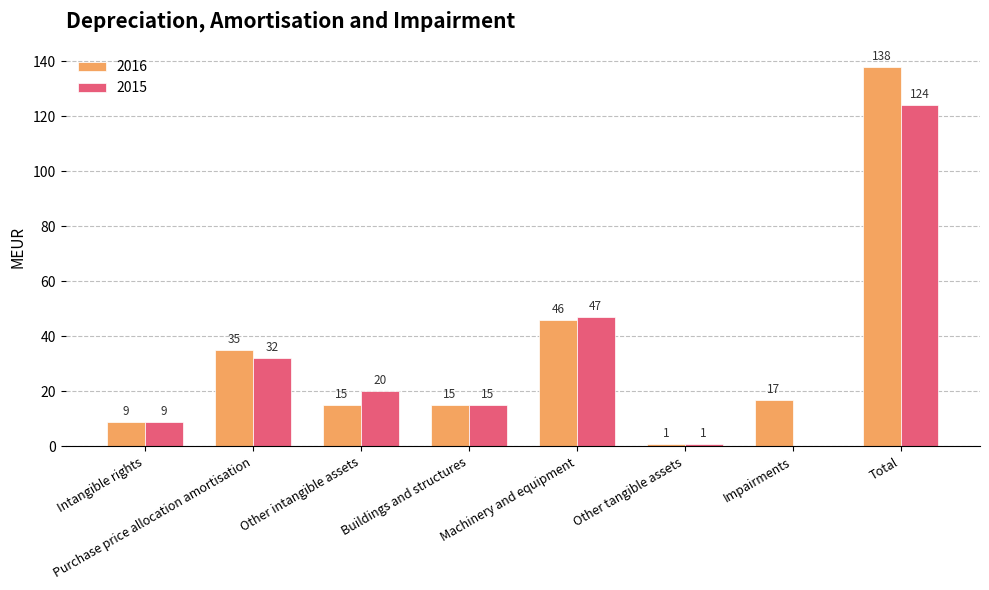

How many groups of bars are there?

8